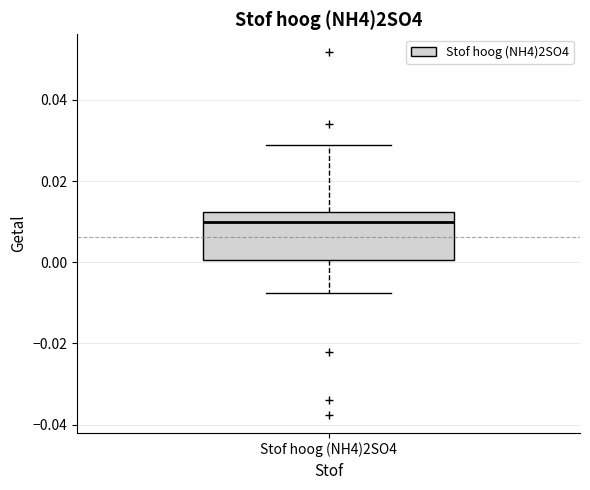

Where does the median line of the box for Stof hoog (NH4)2SO4 sit on the y-axis? The values are not printed on the chart, so give them approximately, as read against the axis.

0.010